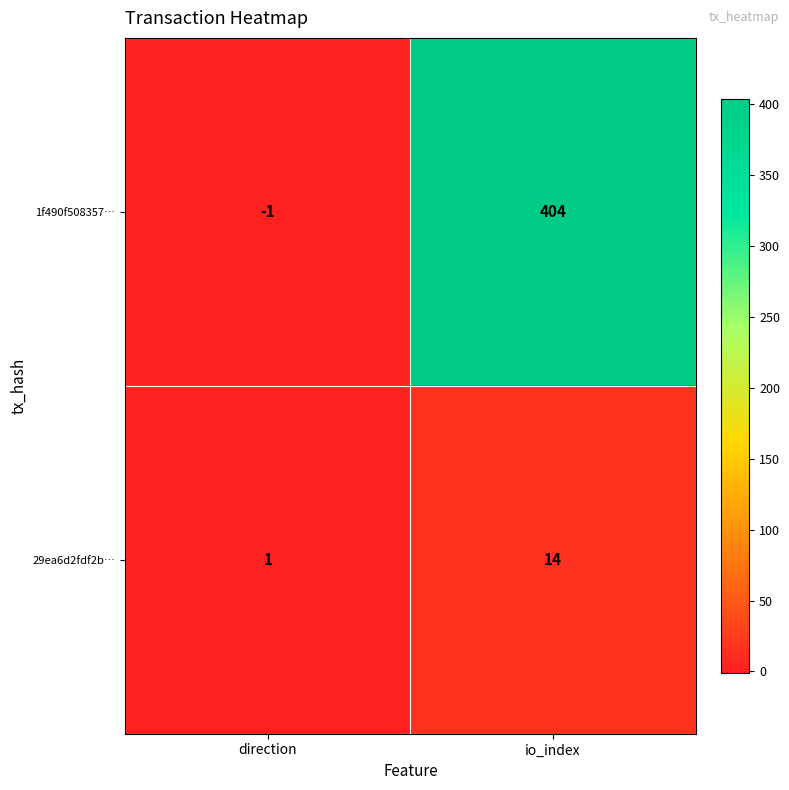

List the series in order of their overall mean, lowest first.

29ea6d2fdf2b…, 1f490f508357…